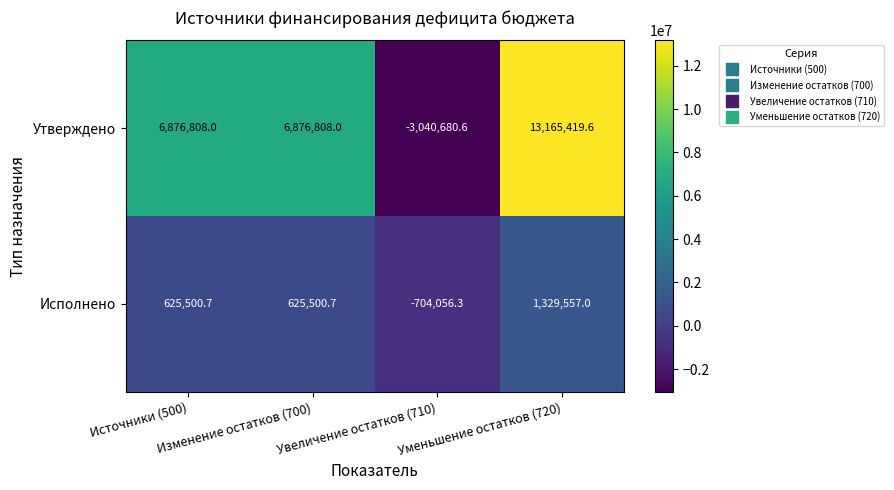

What is the difference between the maximum and minimum values in the Утверждено series?

16206100.2